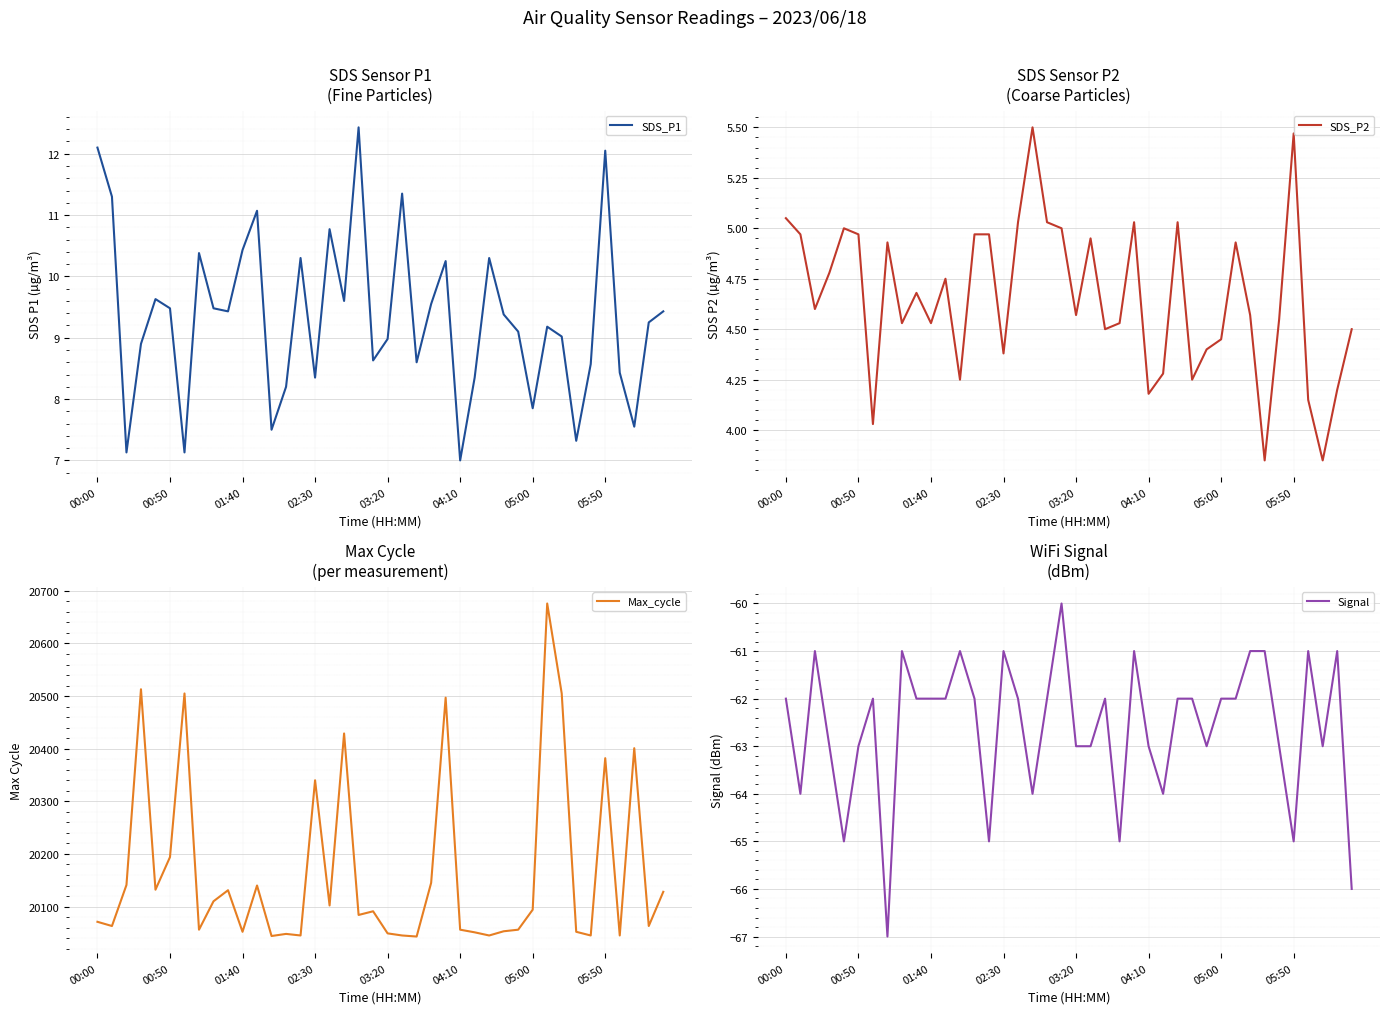

What is the minimum value for SDS_P2?

3.9